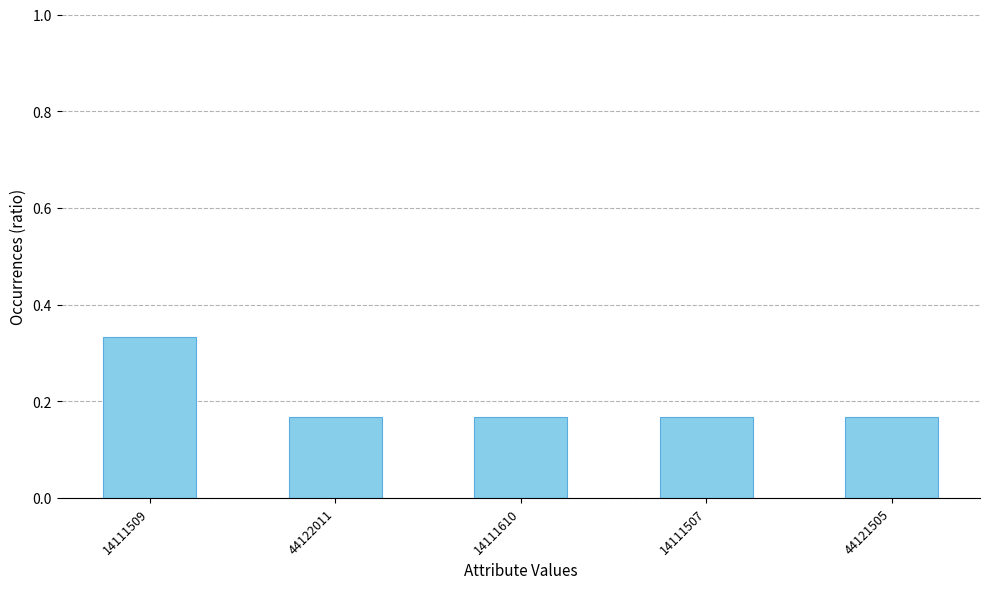

The value at 14111507 is 0.1. True or false?

False